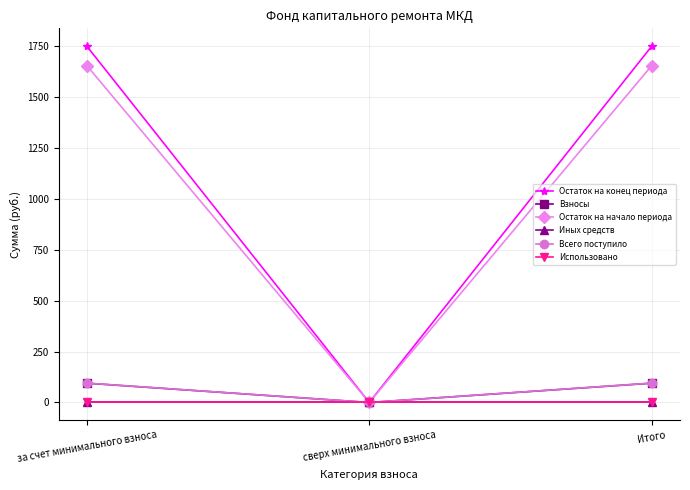

Which series has the largest total across all categories?

Остаток на конец периода